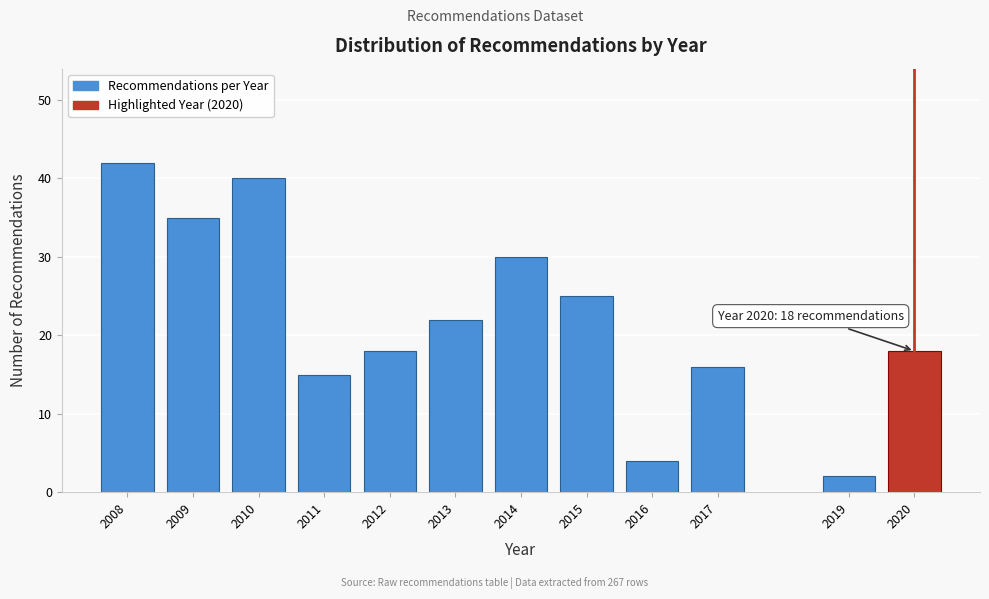

Reading right to left, what are all the values shown in this chart?

18	2	16	4	25	30	22	18	15	40	35	42